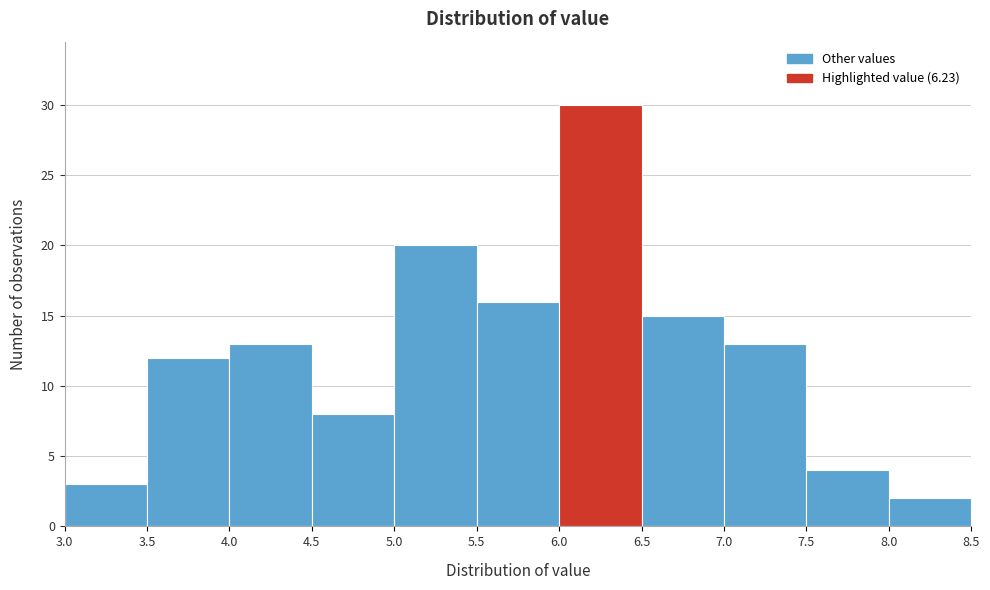

How tall is the bar that spans 3.0 to 3.5 on the x-axis? The values are not printed on the chart, so give them approximately, as read against the axis.

3